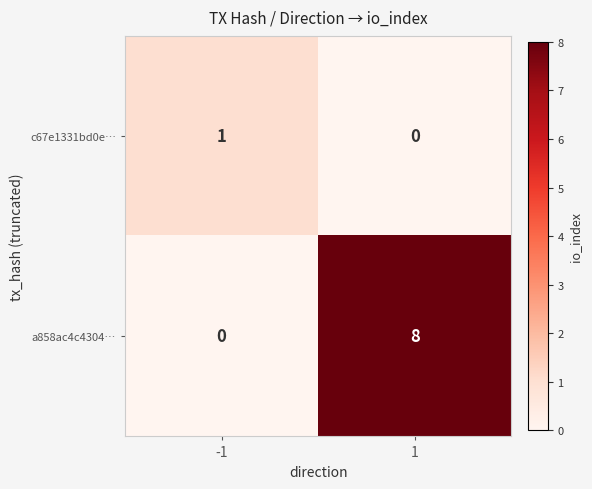

The value of c67e1331bd0e… at -1 is 2. True or false?

False